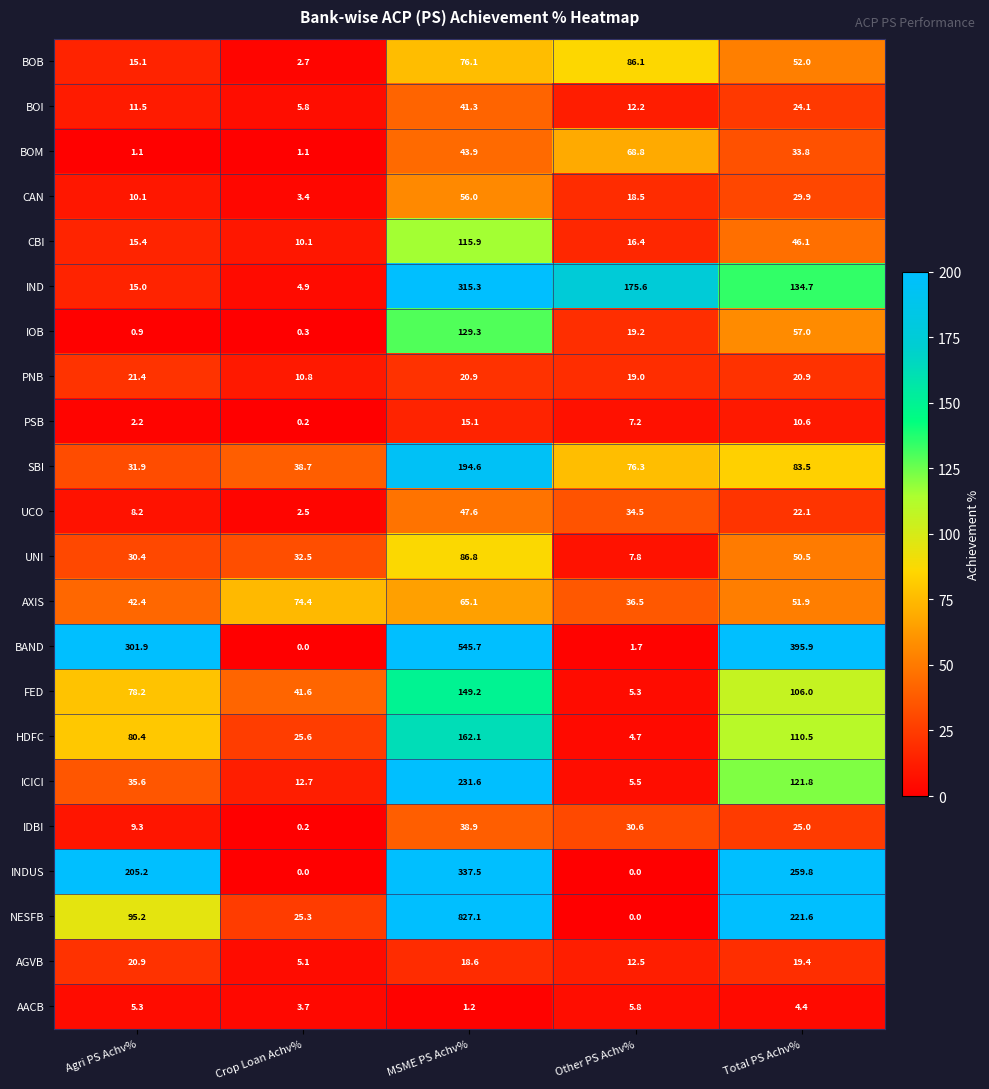

How many values in the ICICI series are below 35?

2